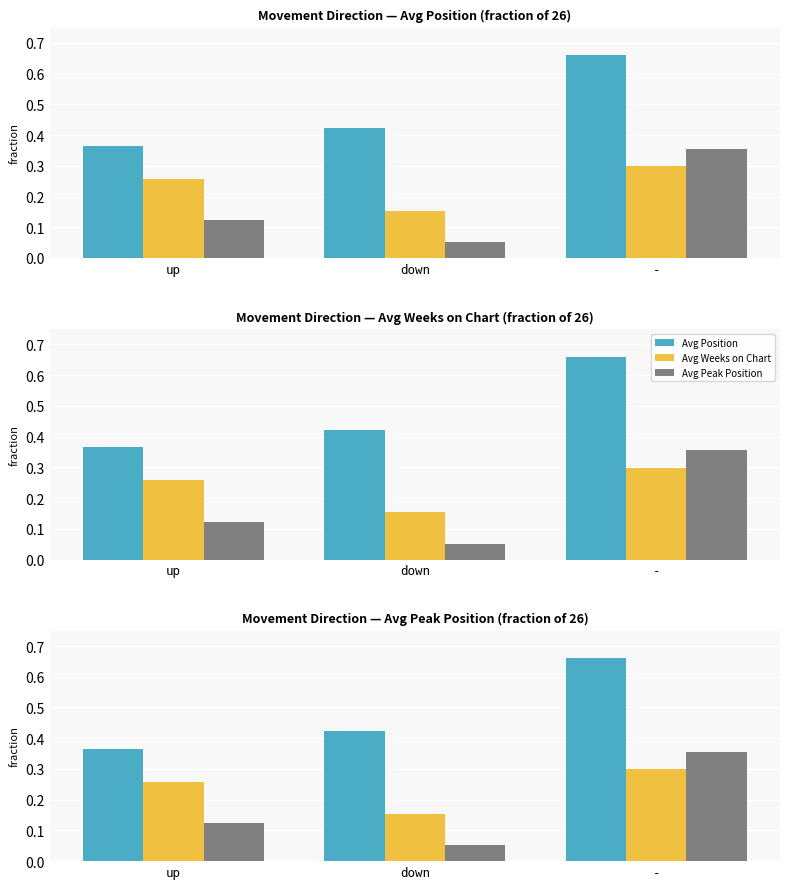

List the labels in order of Avg Weeks on Chart value, smallest first.

down, up, -